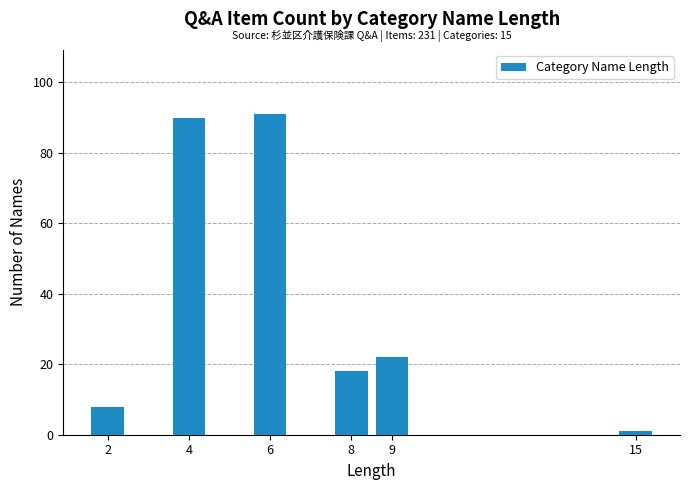

Reading right to left, transcribe all the data shown in this chart.

15=1	9=22	8=18	6=91	4=90	2=8